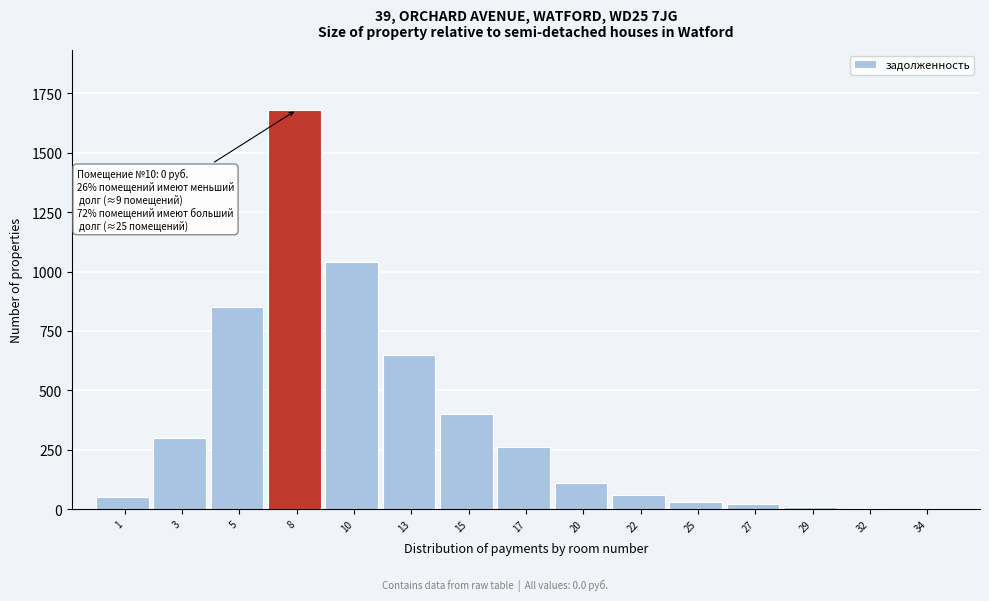

What is the change in value from 5 to 20?

-740